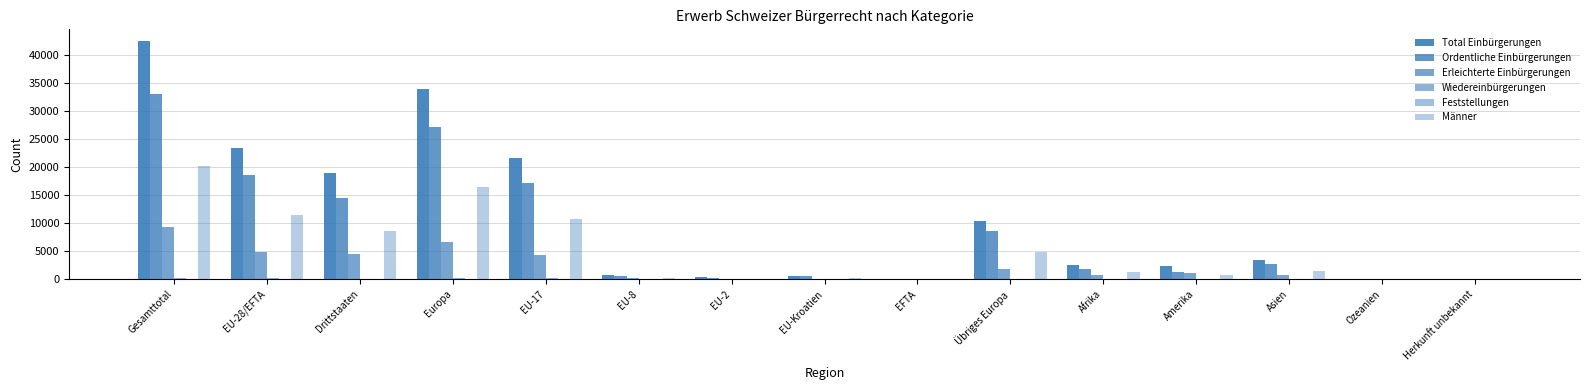

Does the chart contain stacked bars?

No